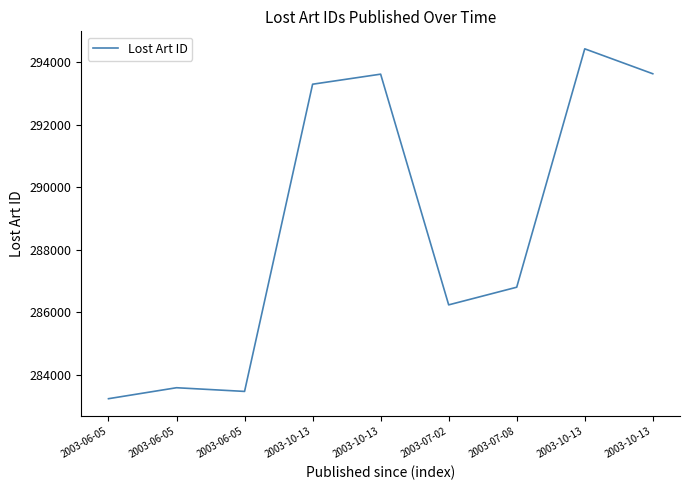

At which category does the data reach its first local valley?

2003-06-05